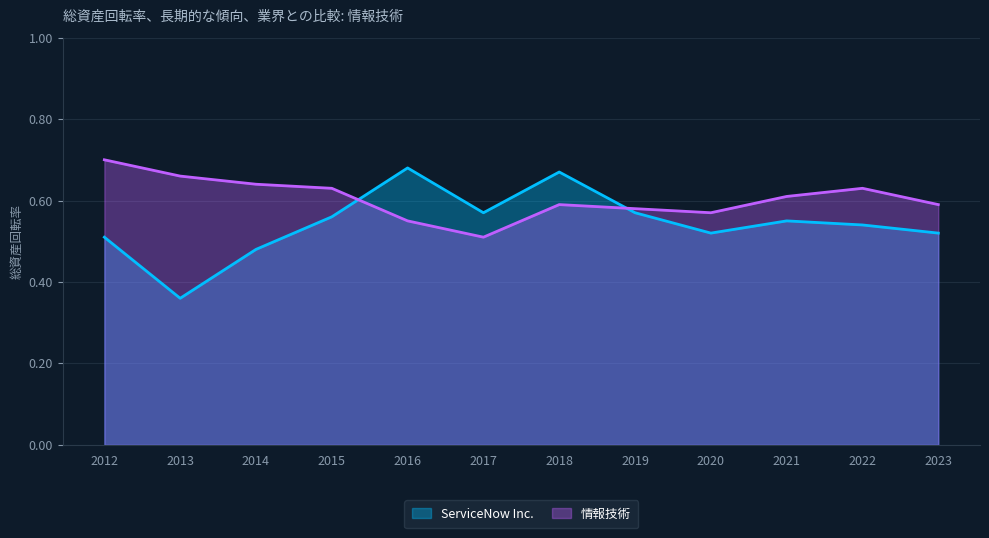

What are all the series names shown in the legend?

ServiceNow Inc., 情報技術